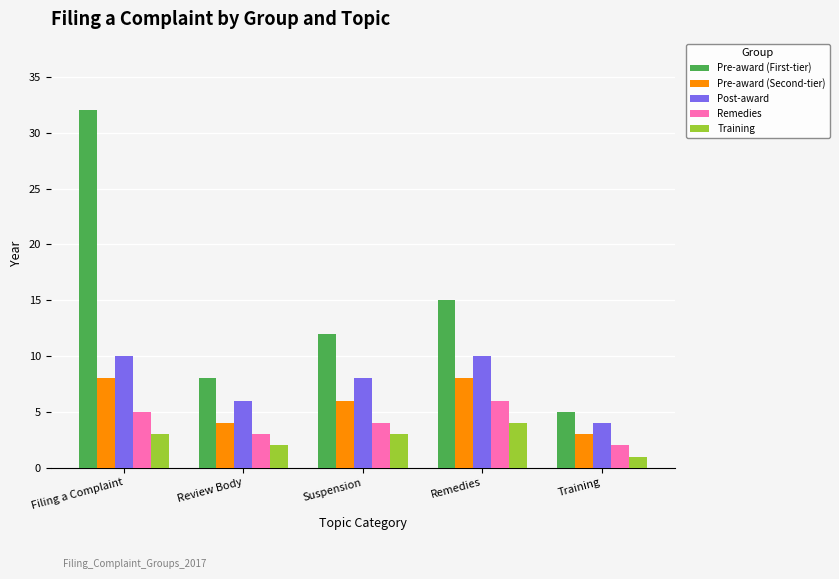

Which series has the largest total across all categories?

Pre-award (First-tier)